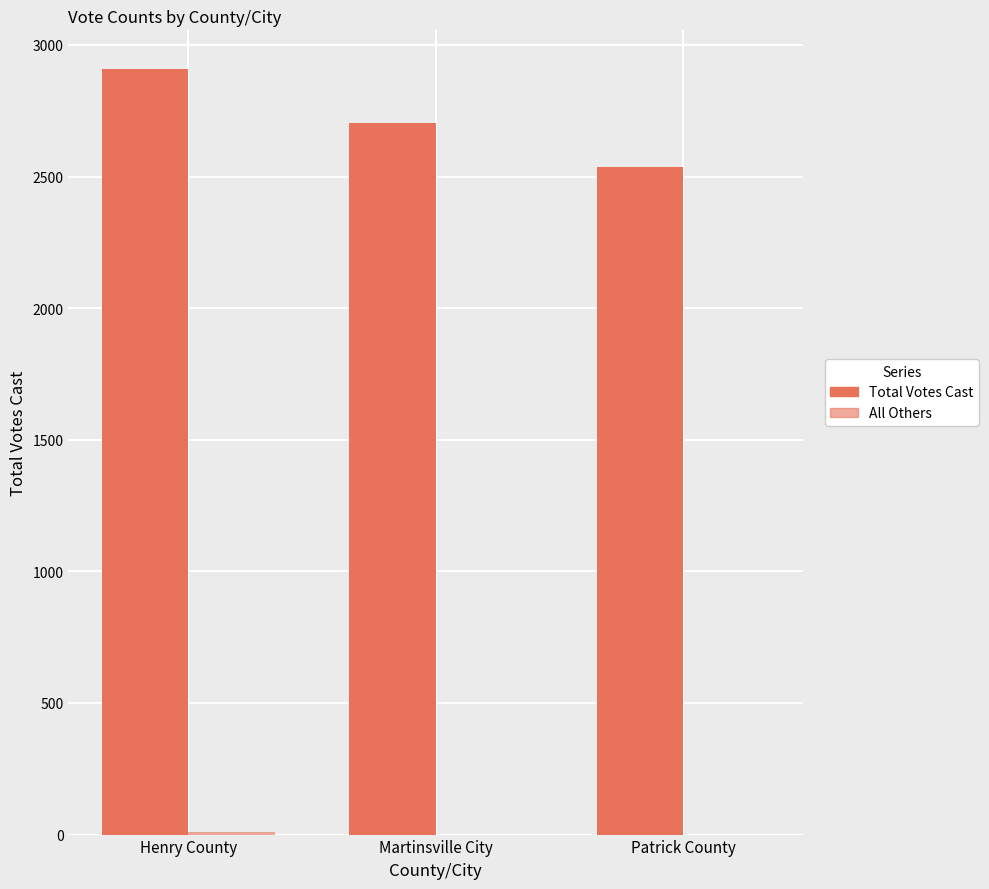

How many groups of bars are there?

3